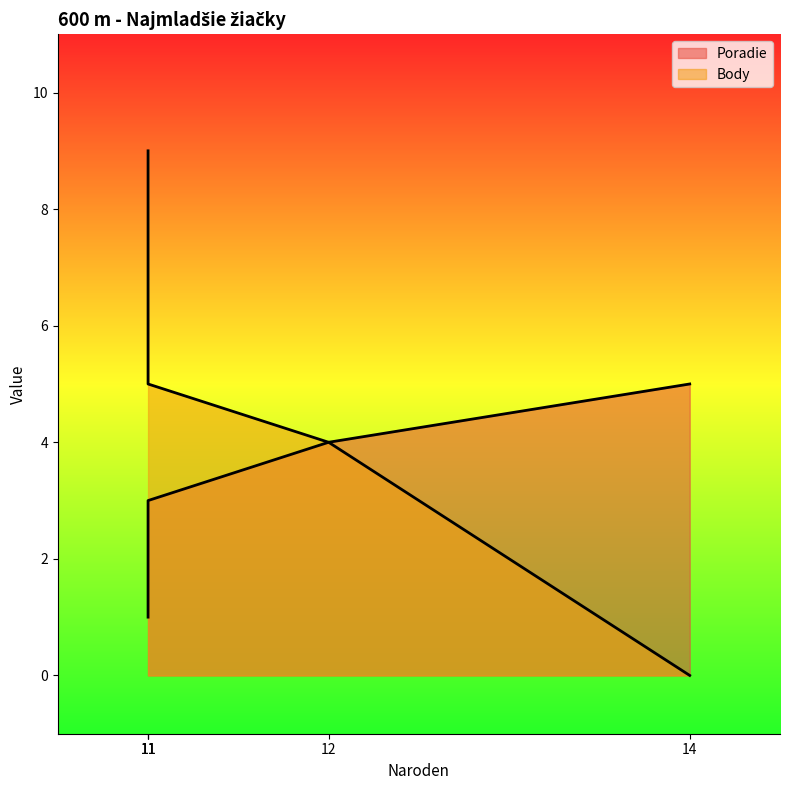

True or false: Poradie and Body intersect in this chart.

False